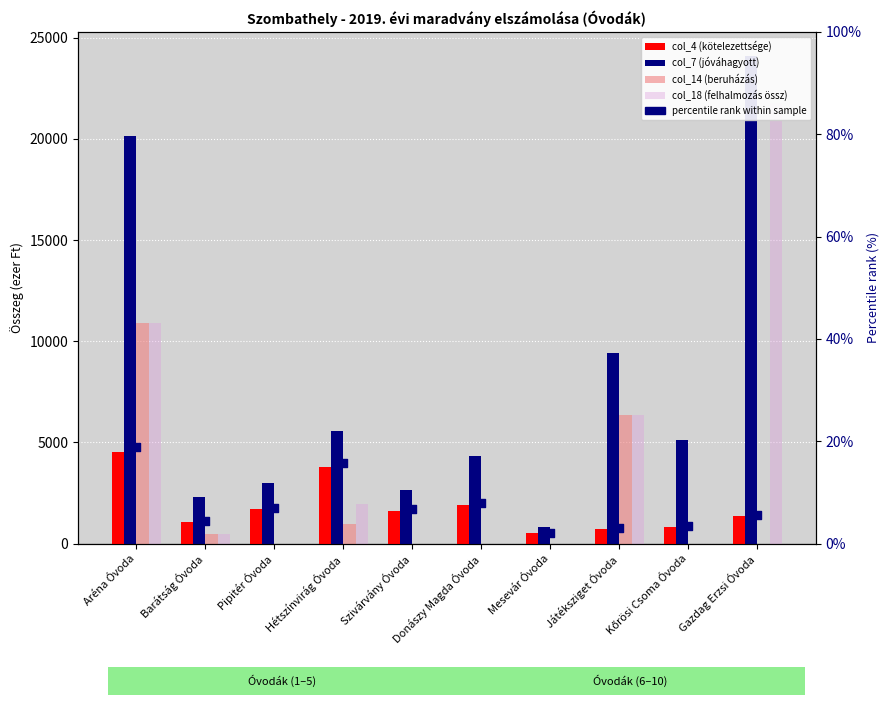

At which category is the sum across all series the highest?

Gazdag Erzsi Óvoda